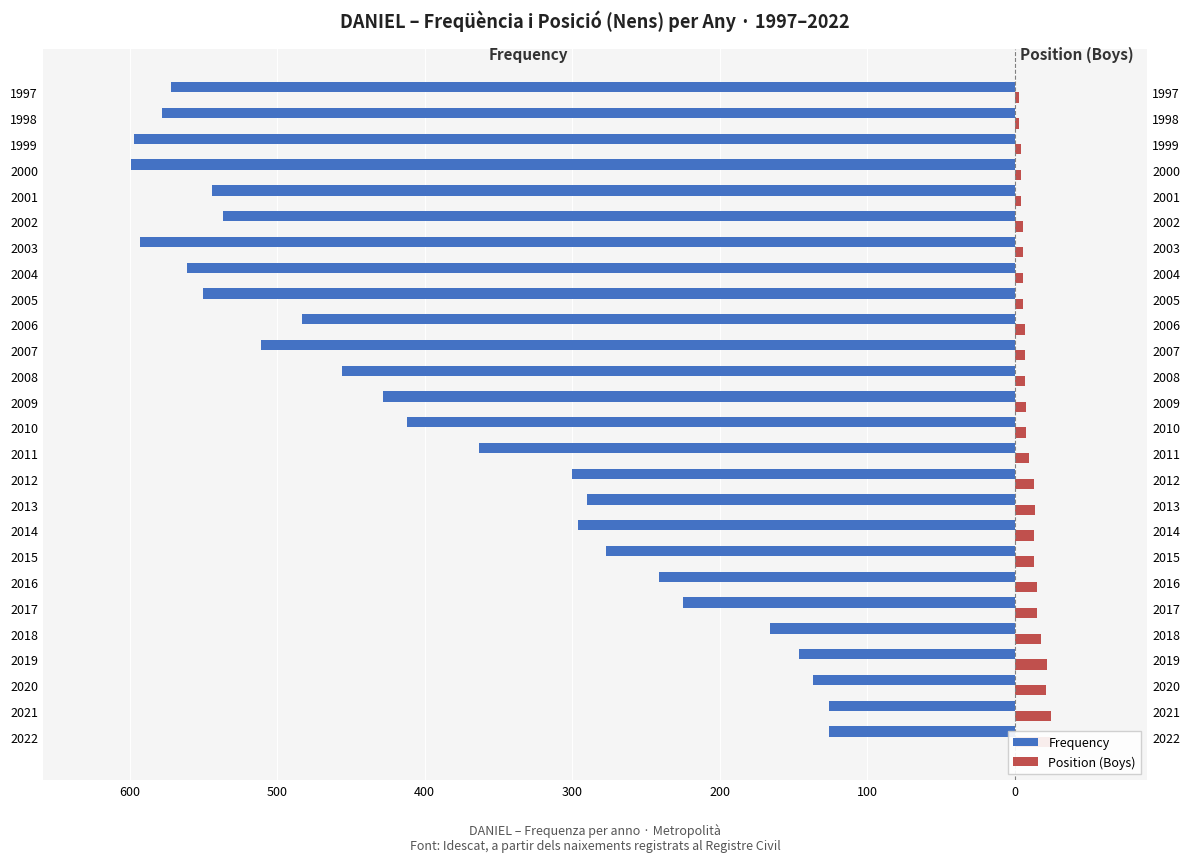

Which has a higher value, 2021 or 2014?

2021